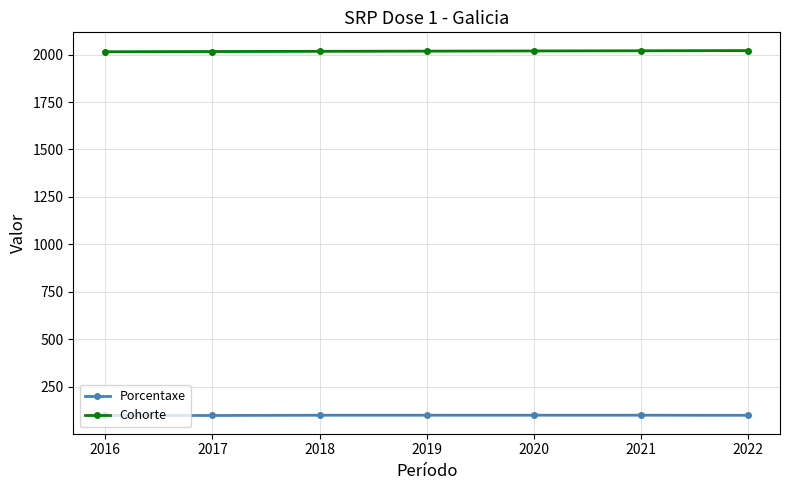

What is the maximum value for Porcentaxe?

100.0